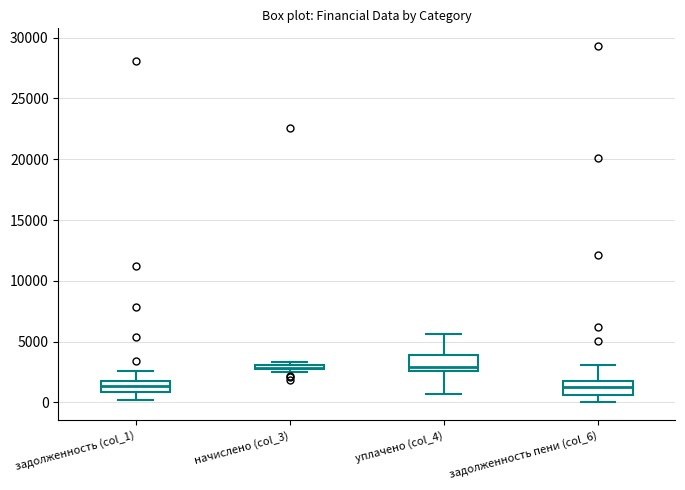

Where does the lower whisker of the box for задолженность пени (col_6) end on the y-axis? The values are not printed on the chart, so give them approximately, as read against the axis.

0